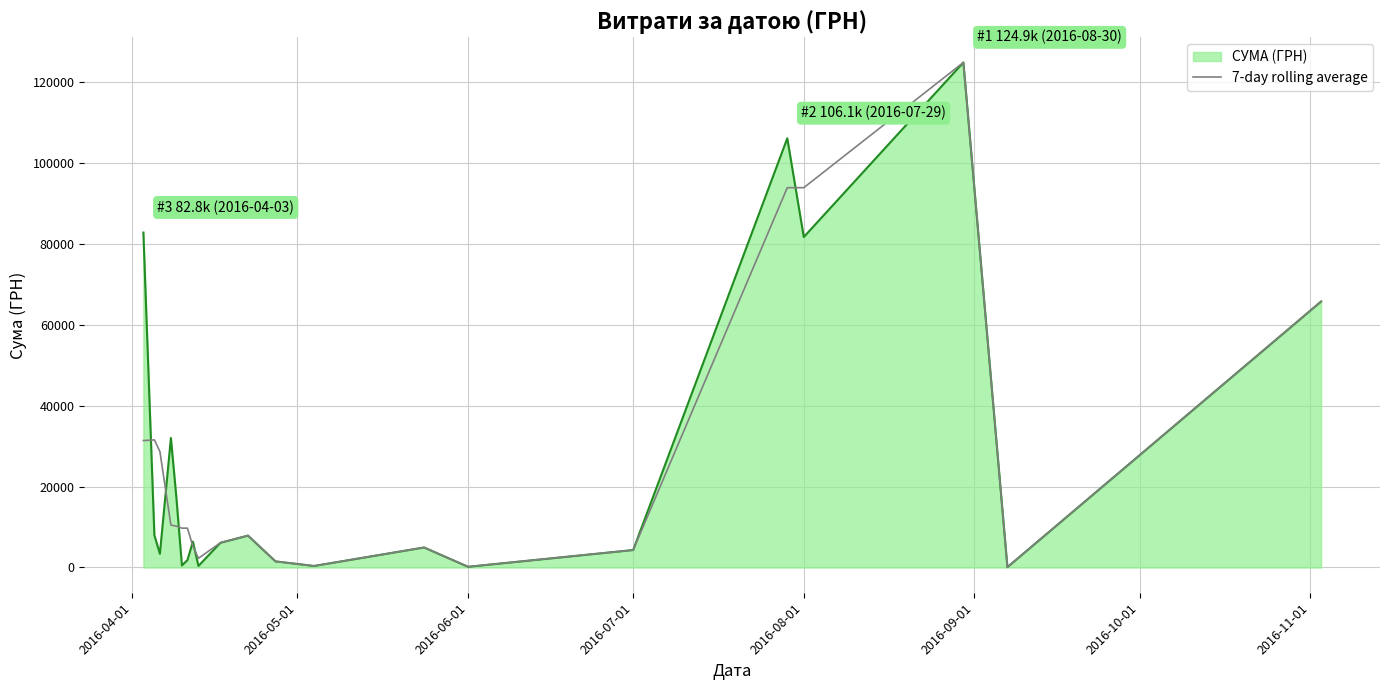

What is the highest value of the СУМА (ГРН) series?

124904.8